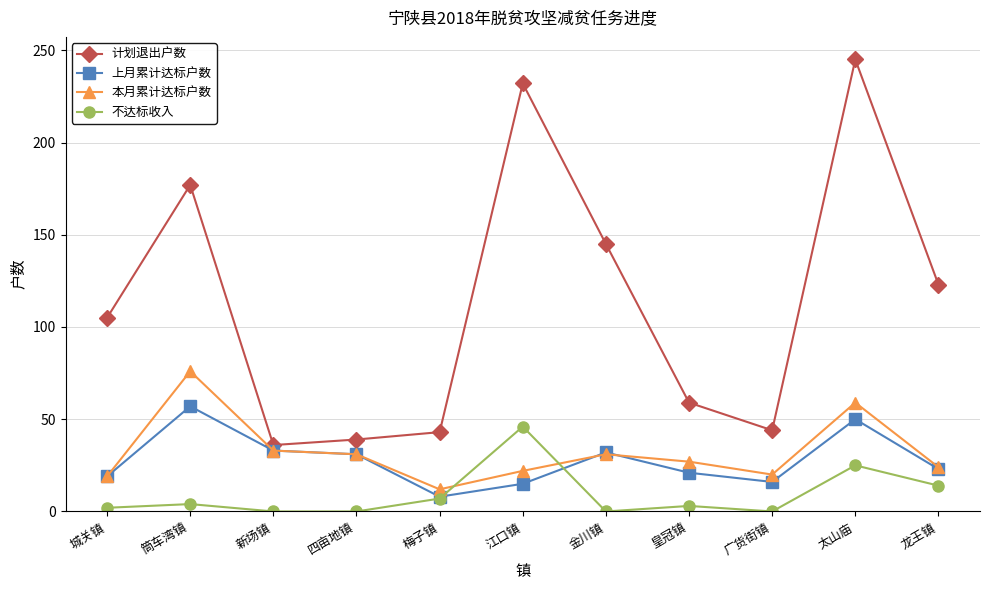

True or false: 不达标收入 and 计划退出户数 cross at least once.

False